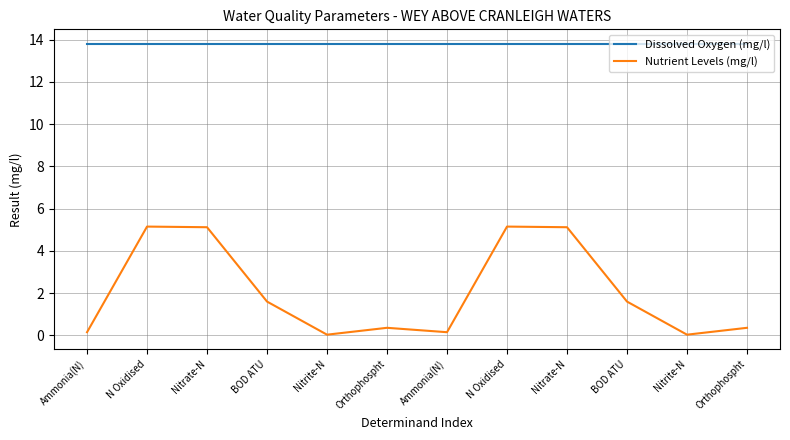

What are all the series names shown in the legend?

Dissolved Oxygen (mg/l), Nutrient Levels (mg/l)